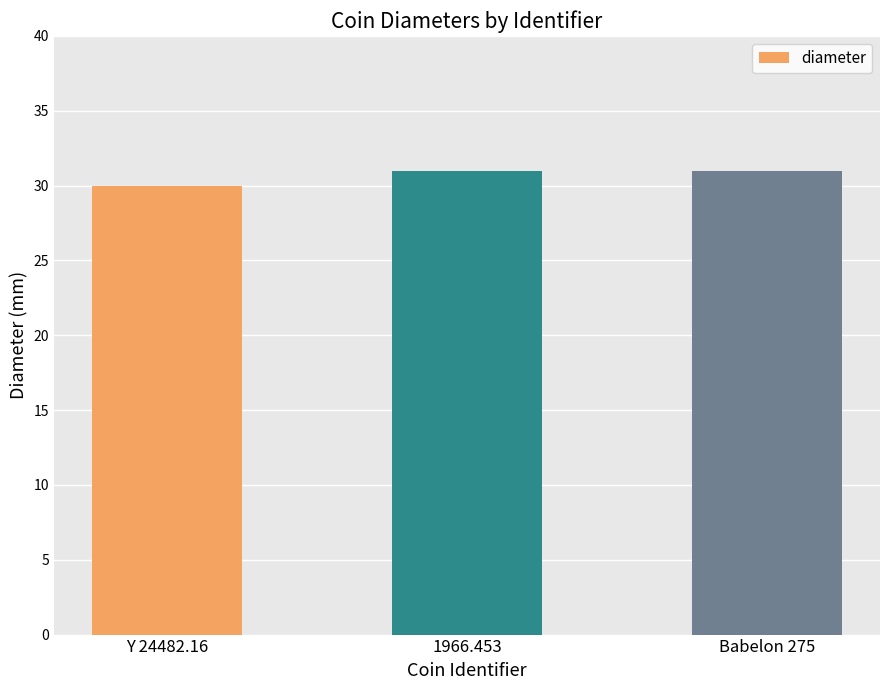

The value at Y 24482.16 is 30. True or false?

True